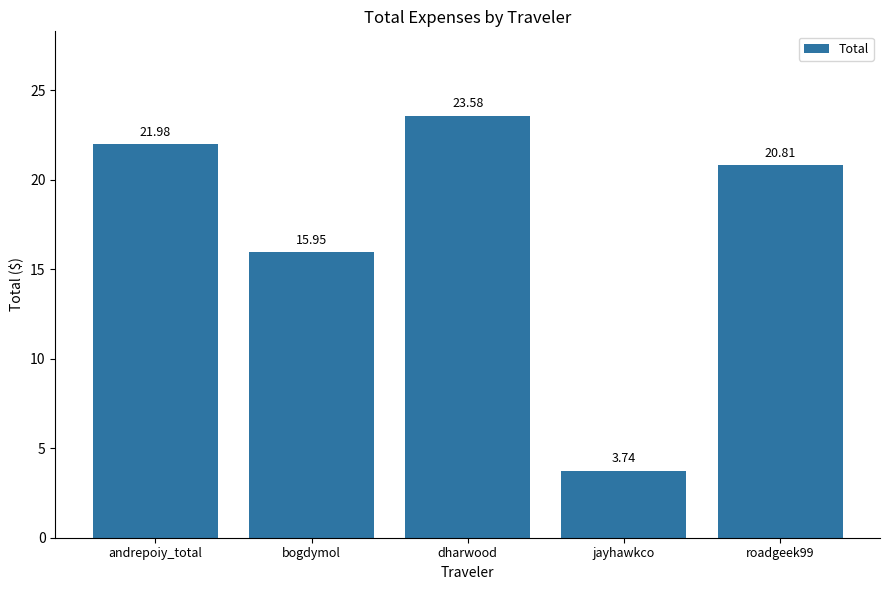

What is the label of the 4th bar from the right?

bogdymol